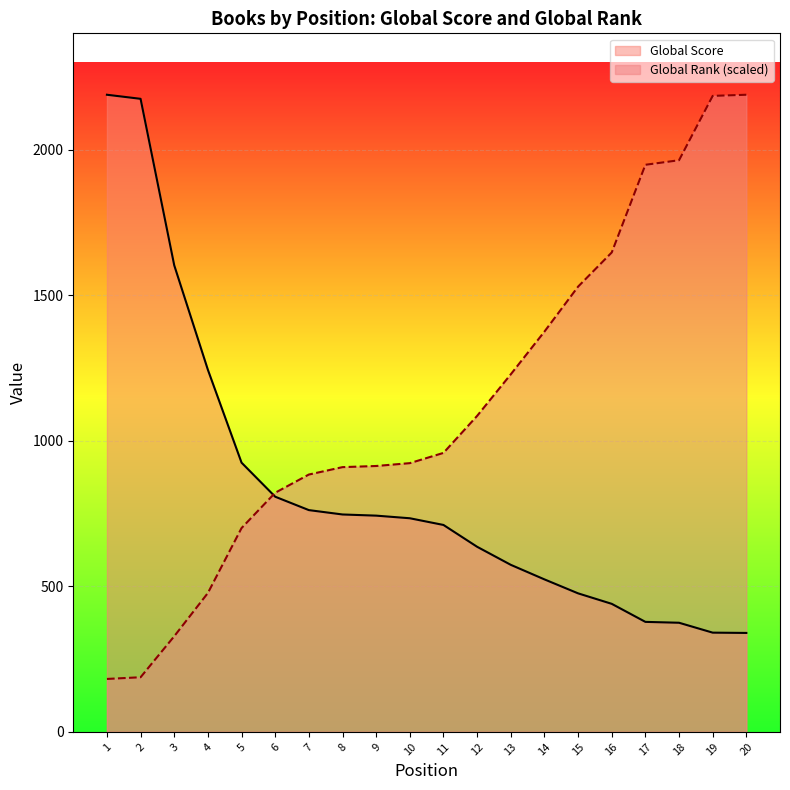

Reading left to right, extract all data points from this chart.

Global Score: 1=2189.0	2=2175.0	3=1603.0	4=1244.0	5=925.0	6=808.0	7=762.0	8=747.0	9=743.0	10=734.0	11=711.0	12=636.0	13=574.0	14=524.0	15=476.0	16=440.0	17=378.0	18=375.0	19=341.0	20=340.0
Global Rank: 1=181.9	2=187.8	3=328.6	4=477.3	5=700.3	6=821.6	7=884.2	8=909.6	9=913.6	10=923.3	11=958.5	12=1085.7	13=1228.5	14=1375.2	15=1529.8	16=1647.1	17=1948.4	18=1964.0	19=2185.1	20=2189.0